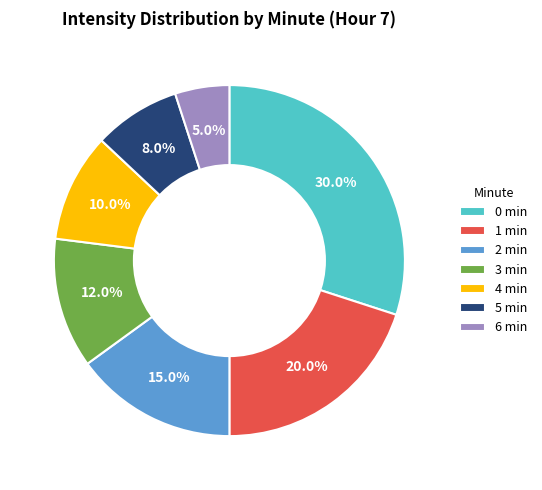

Which has a higher value, 5 min or 0 min?

0 min